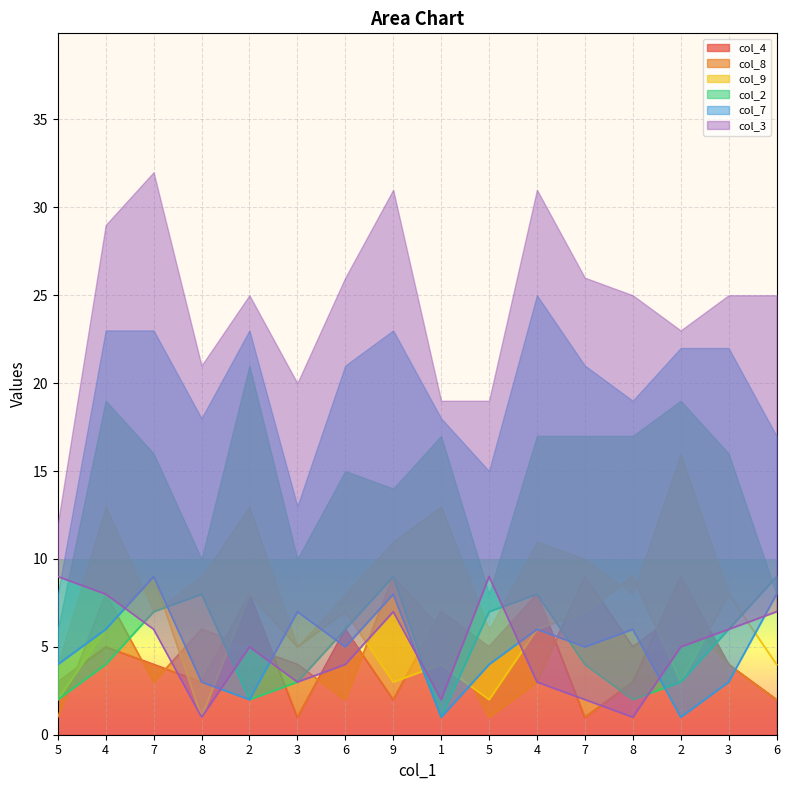

How many interior local peaks does the col_2 series have?

3